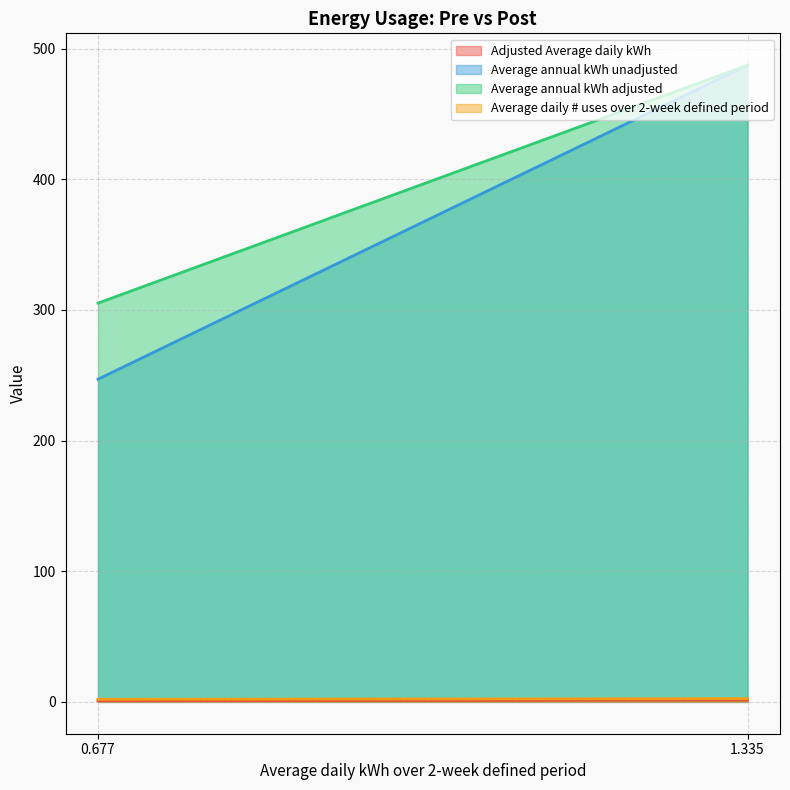

At which category is the sum across all series the highest?

1.335